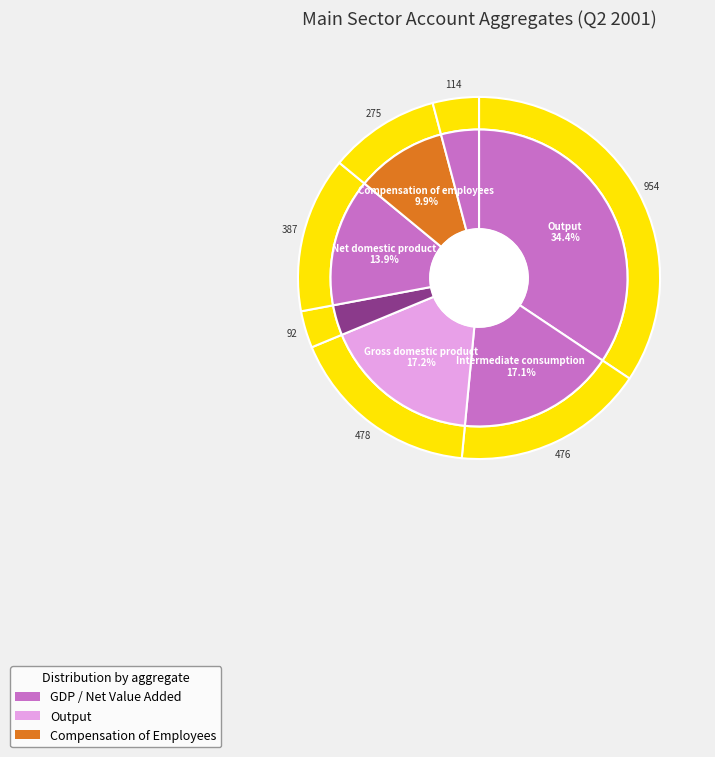

Between Net domestic product and Operating surplus, which is larger?

Net domestic product